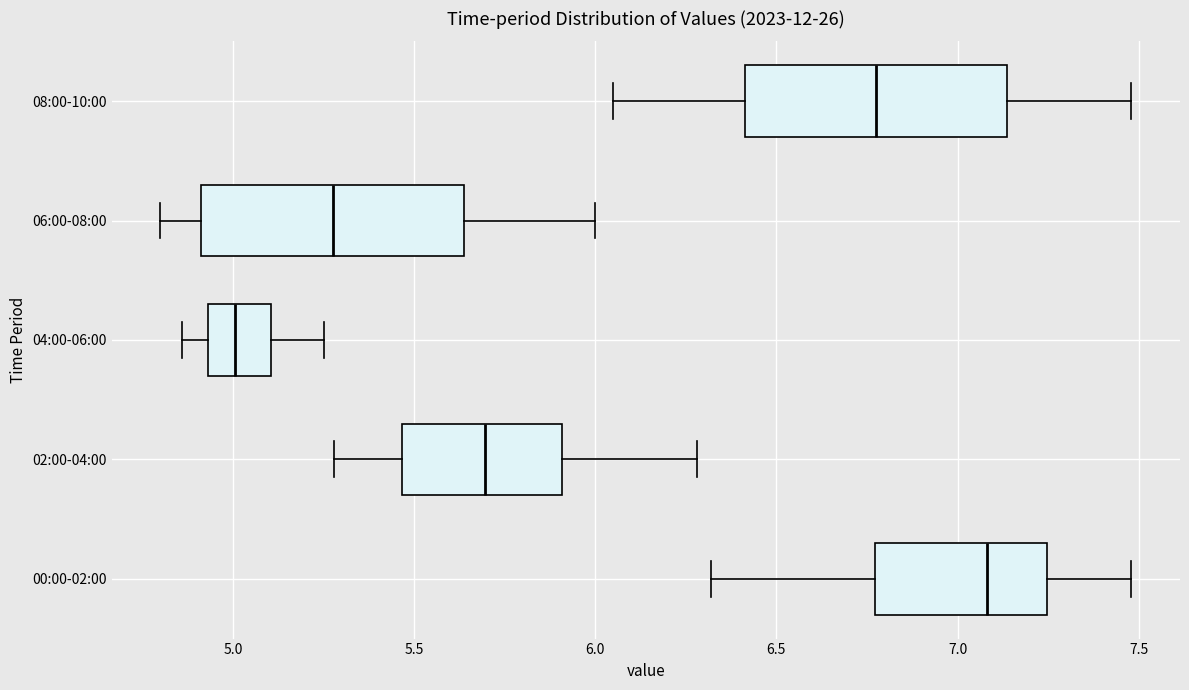

Which box's median line is the furthest to the left?

04:00-06:00